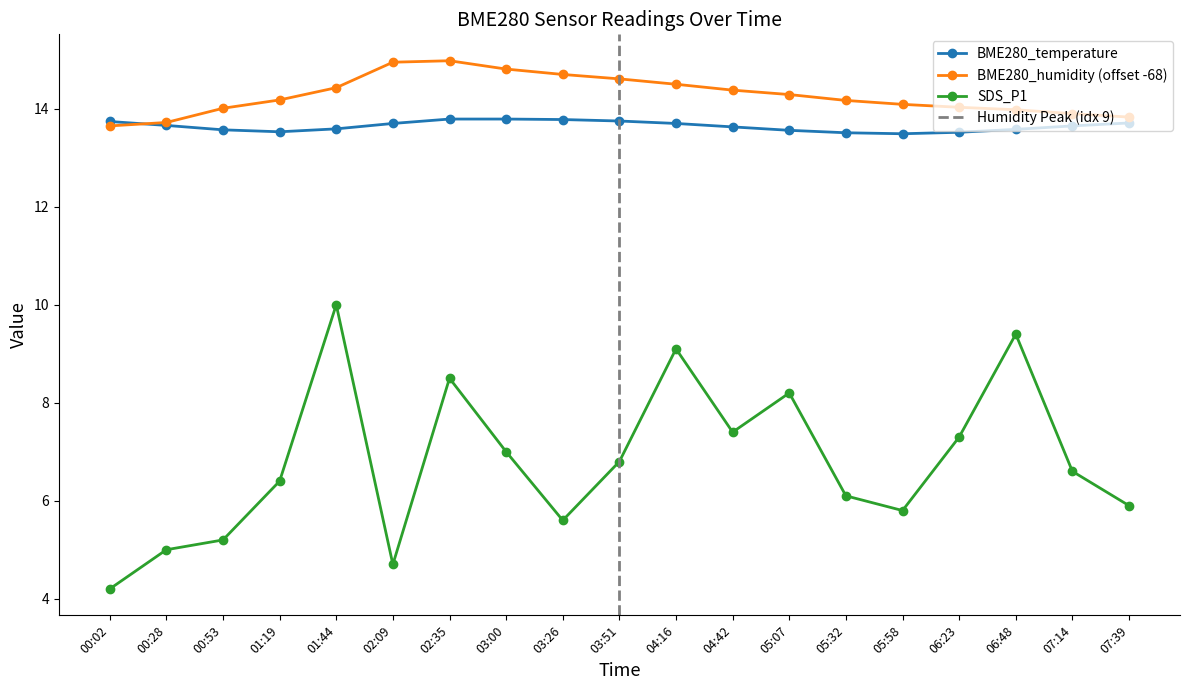

How many lines are shown in the chart?

3